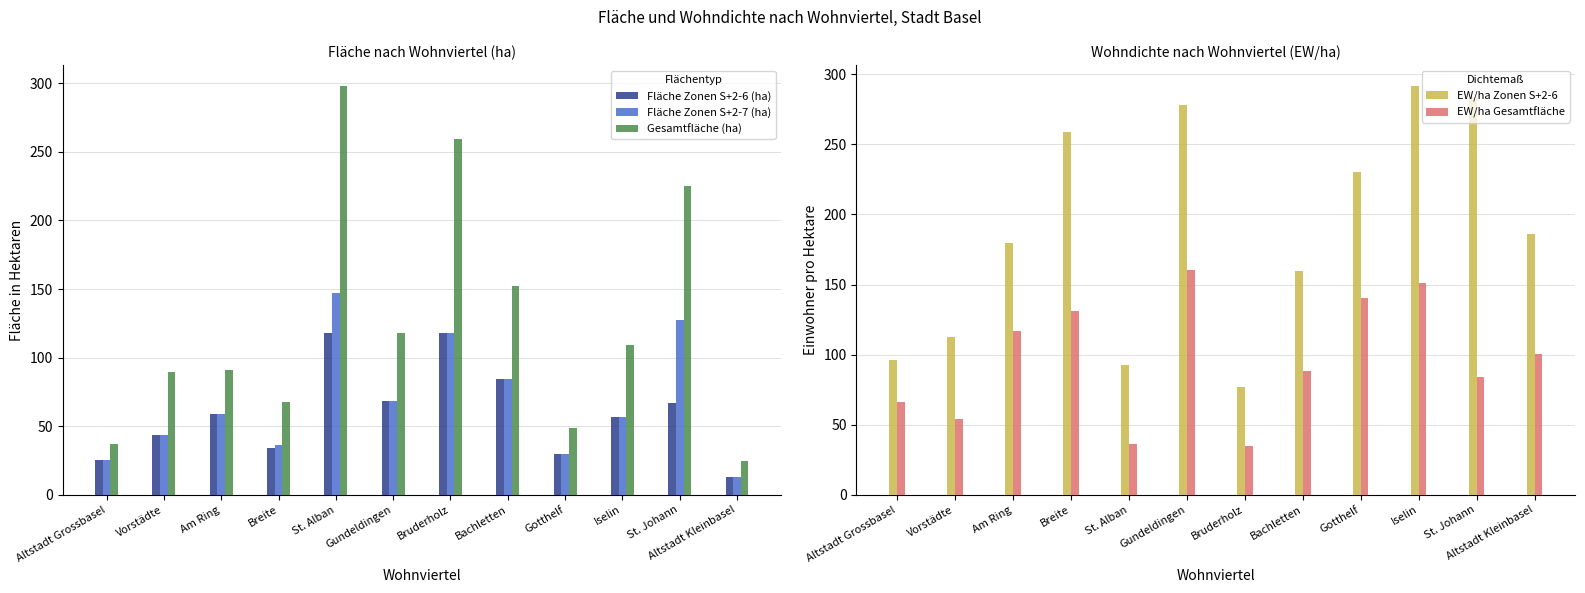

What is the label of the 8th bar from the right?

St. Alban